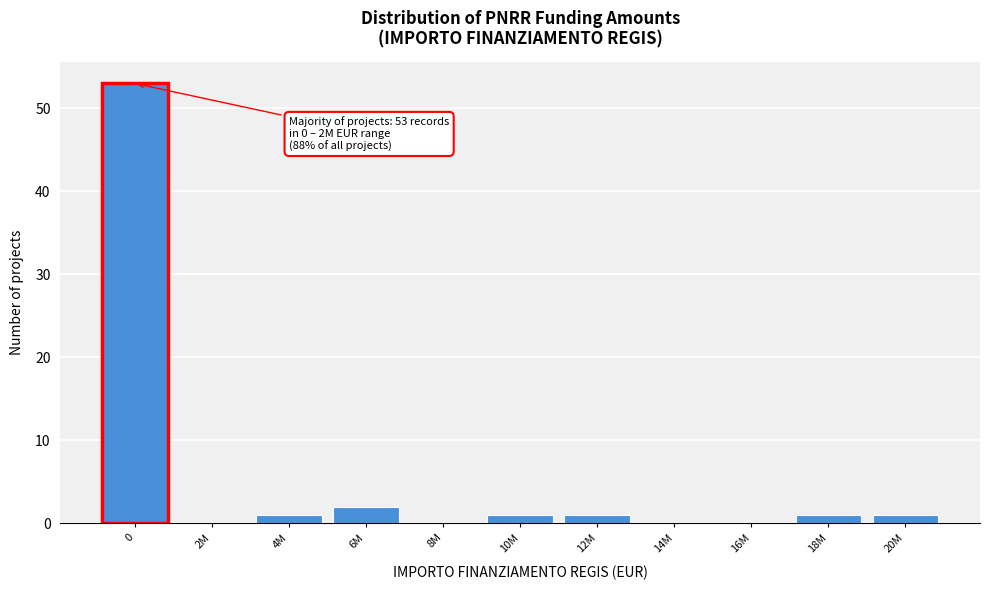

Reading right to left, extract all data points from this chart.

20M=1	18M=1	16M=0	14M=0	12M=1	10M=1	8M=0	6M=2	4M=1	2M=0	0=53